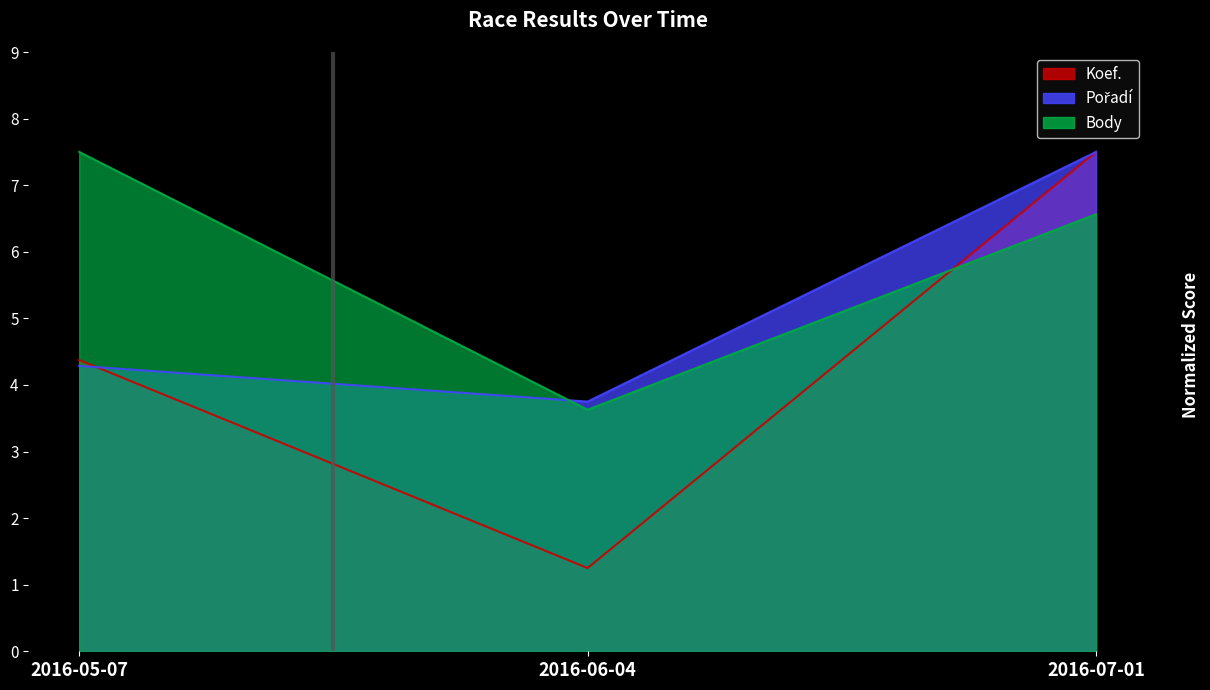

Reading left to right, extract all data points from this chart.

Koef.: 4.4	1.2	7.5
Pořadí: 4.3	3.8	7.5
Body: 7.5	3.6	6.6